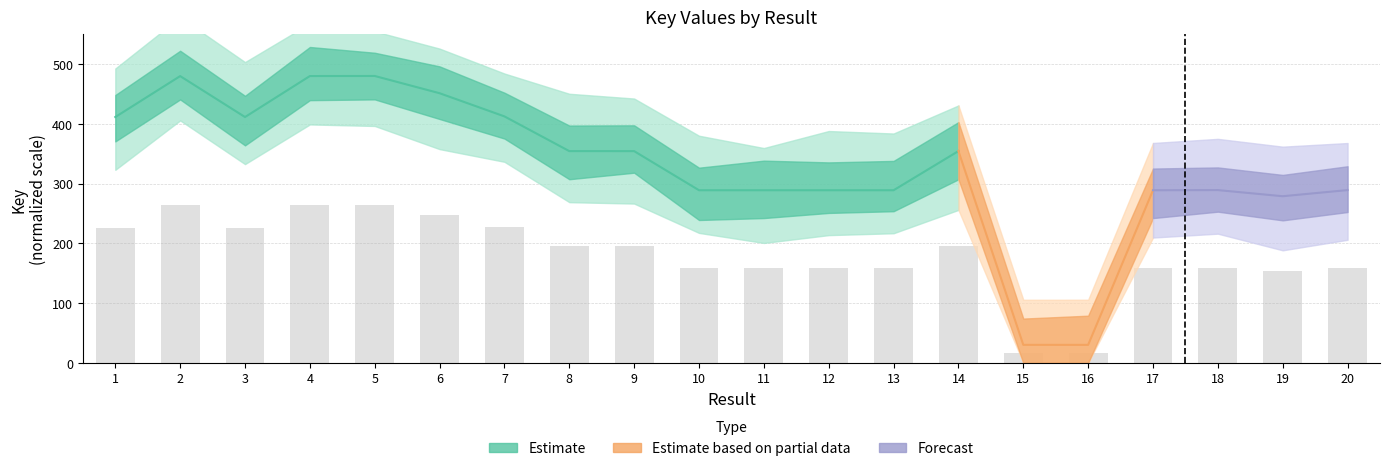

What is the sum of the values at 3 and 9?

421.0